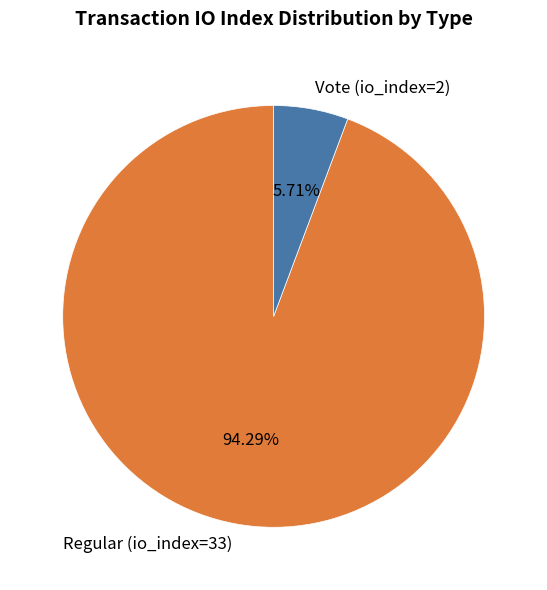

True or false: Vote (io_index=2) accounts for 6% of the total.

True